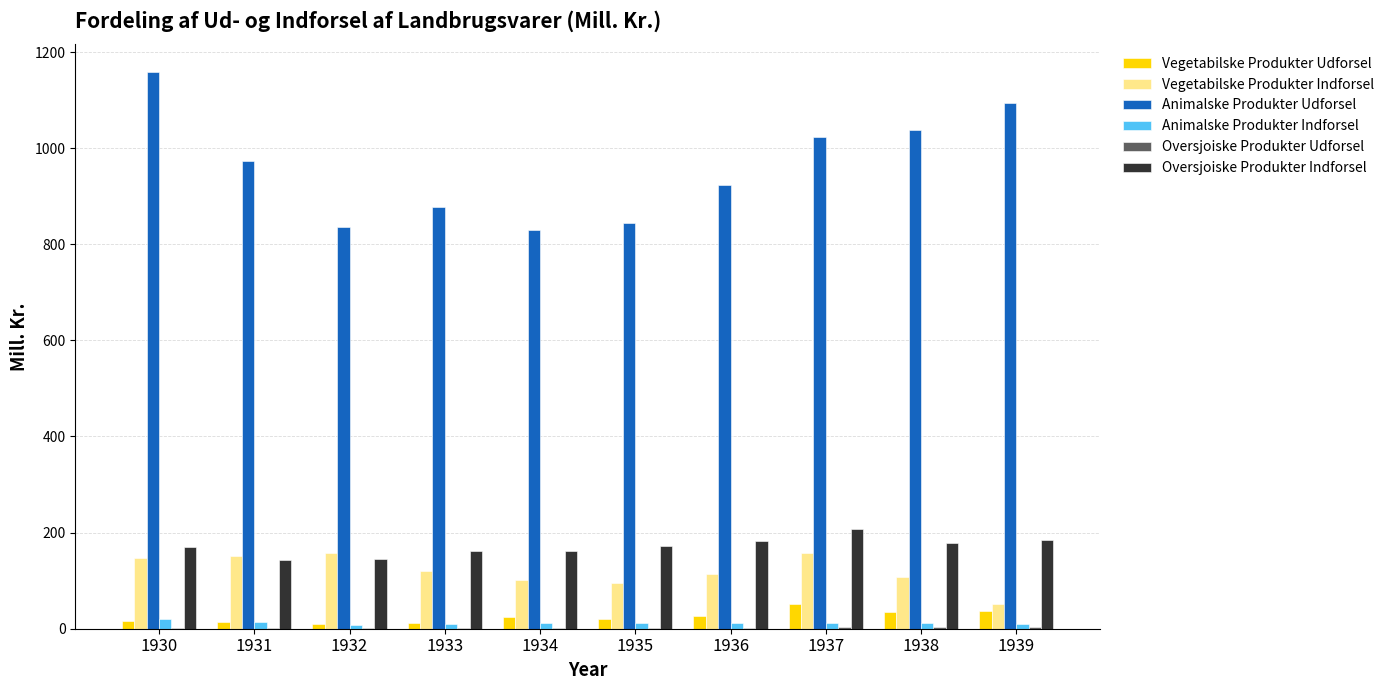

How many data points does each series have?

10